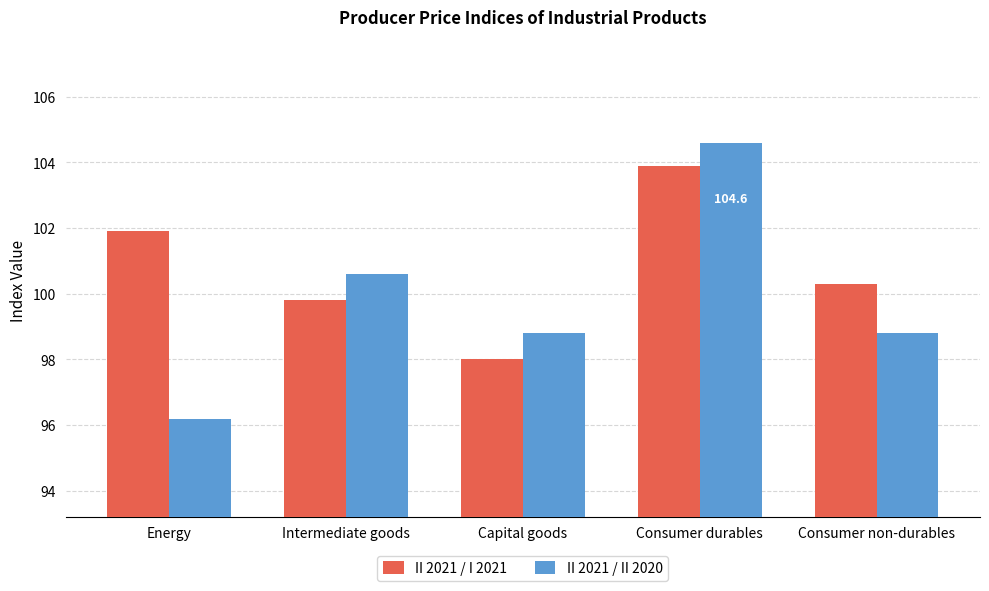

What is the maximum value for II 2021 / I 2021?

103.9